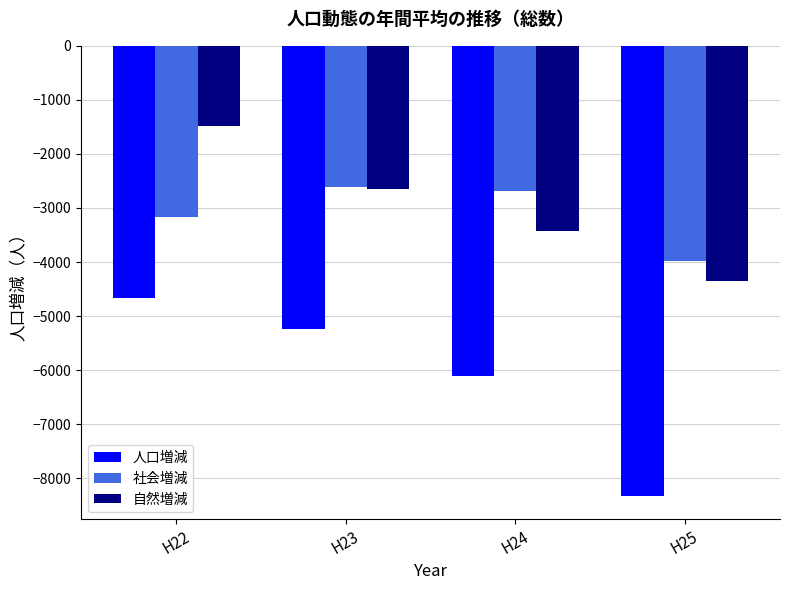

What is the total value across all series at H22?

-9323.2